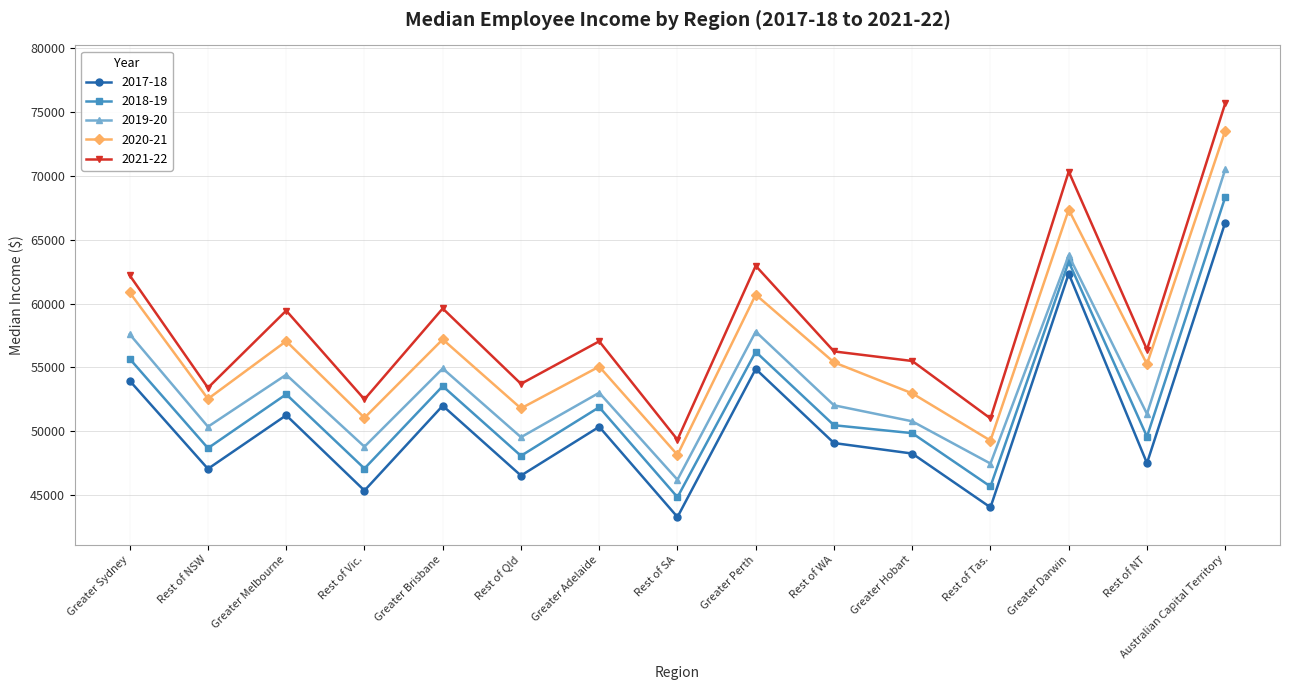

Is it true that 2021-22 equals 15808 at Greater Hobart?

False